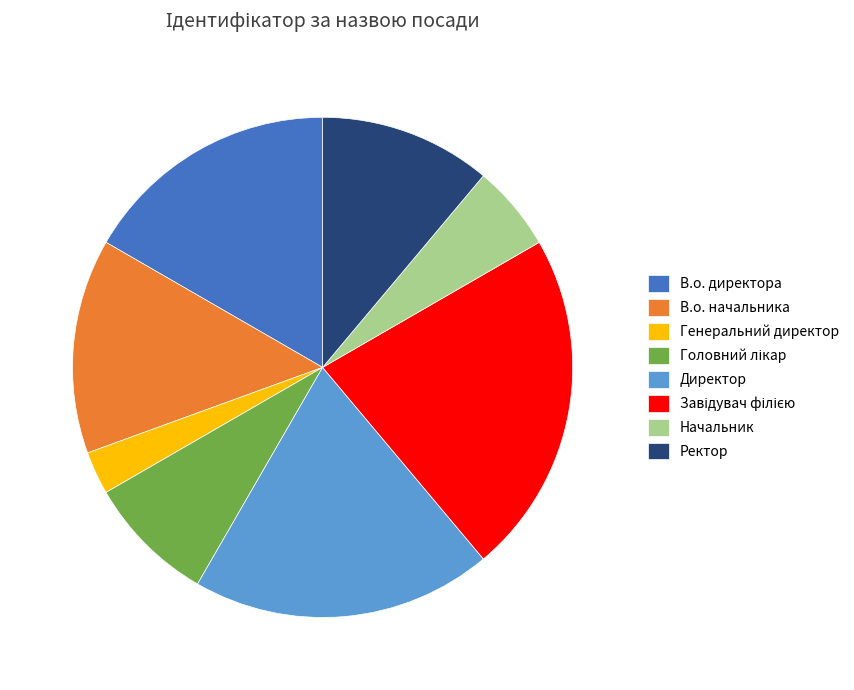

True or false: Ректор accounts for 11% of the total.

True